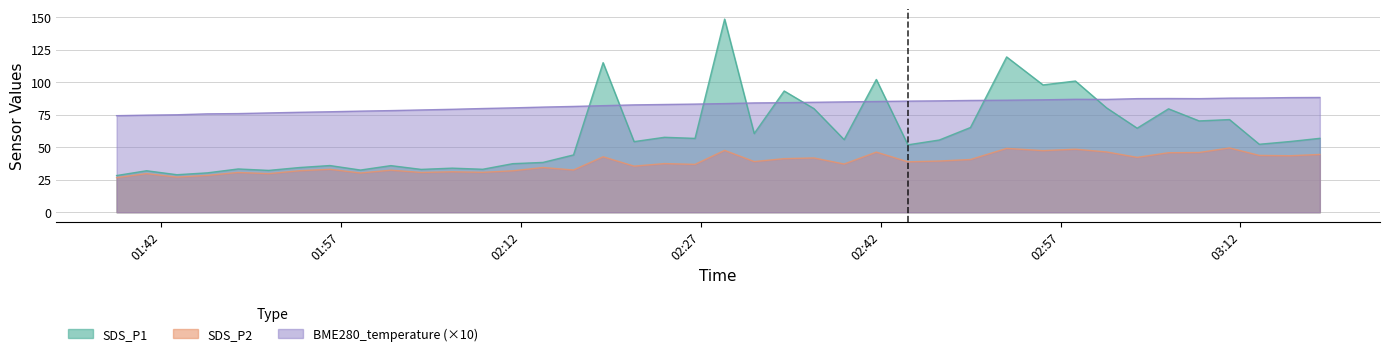

Rank the categories by SDS_P1 value from lowest to highest.

2022/09/28 01:38:17, 2022/09/28 01:43:19, 2022/09/28 01:45:51, 2022/09/28 01:40:47, 2022/09/28 01:50:58, 2022/09/28 01:58:37, 2022/09/28 02:03:41, 2022/09/28 02:08:49, 2022/09/28 01:48:25, 2022/09/28 02:06:16, 2022/09/28 01:53:32, 2022/09/28 02:01:09, 2022/09/28 01:56:04, 2022/09/28 02:11:19, 2022/09/28 02:13:50, 2022/09/28 02:16:23, 2022/09/28 02:44:16, 2022/09/28 03:13:34, 2022/09/28 02:21:26, 2022/09/28 03:16:09, 2022/09/28 02:46:53, 2022/09/28 02:38:57, 2022/09/28 02:26:31, 2022/09/28 03:18:37, 2022/09/28 02:23:58, 2022/09/28 02:31:27, 2022/09/28 03:03:23, 2022/09/28 02:49:29, 2022/09/28 03:08:33, 2022/09/28 03:11:05, 2022/09/28 03:06:00, 2022/09/28 02:36:26, 2022/09/28 03:00:50, 2022/09/28 02:33:57, 2022/09/28 02:55:32, 2022/09/28 02:58:14, 2022/09/28 02:41:38, 2022/09/28 02:18:51, 2022/09/28 02:52:30, 2022/09/28 02:28:59